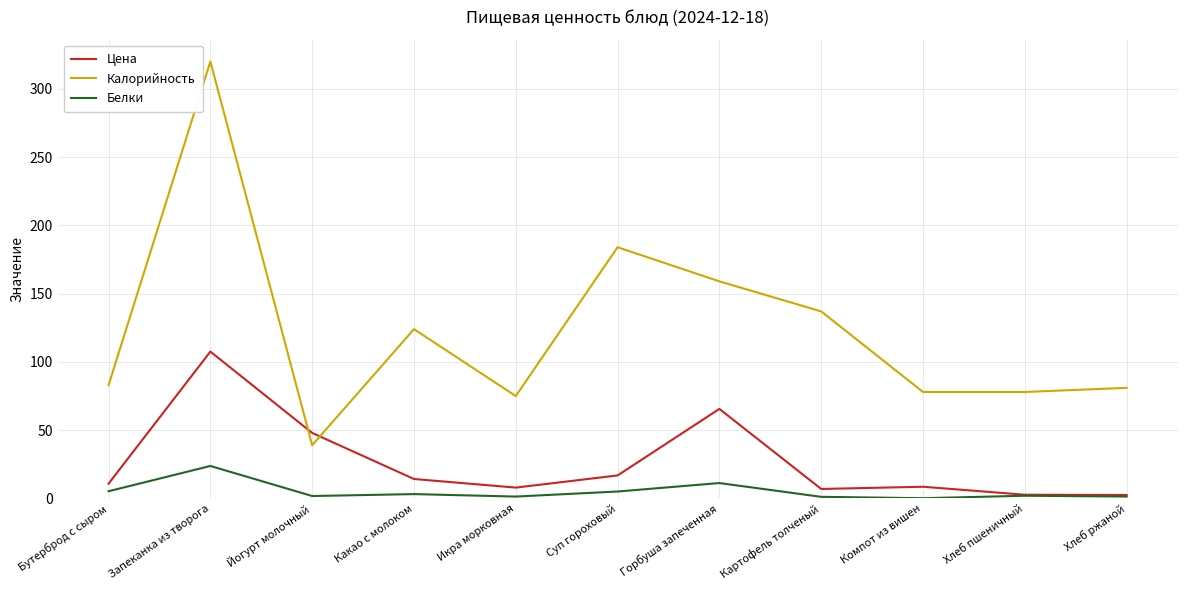

At Горбуша запеченная, list the series in order from smallest to largest.

Белки, Цена, Калорийность